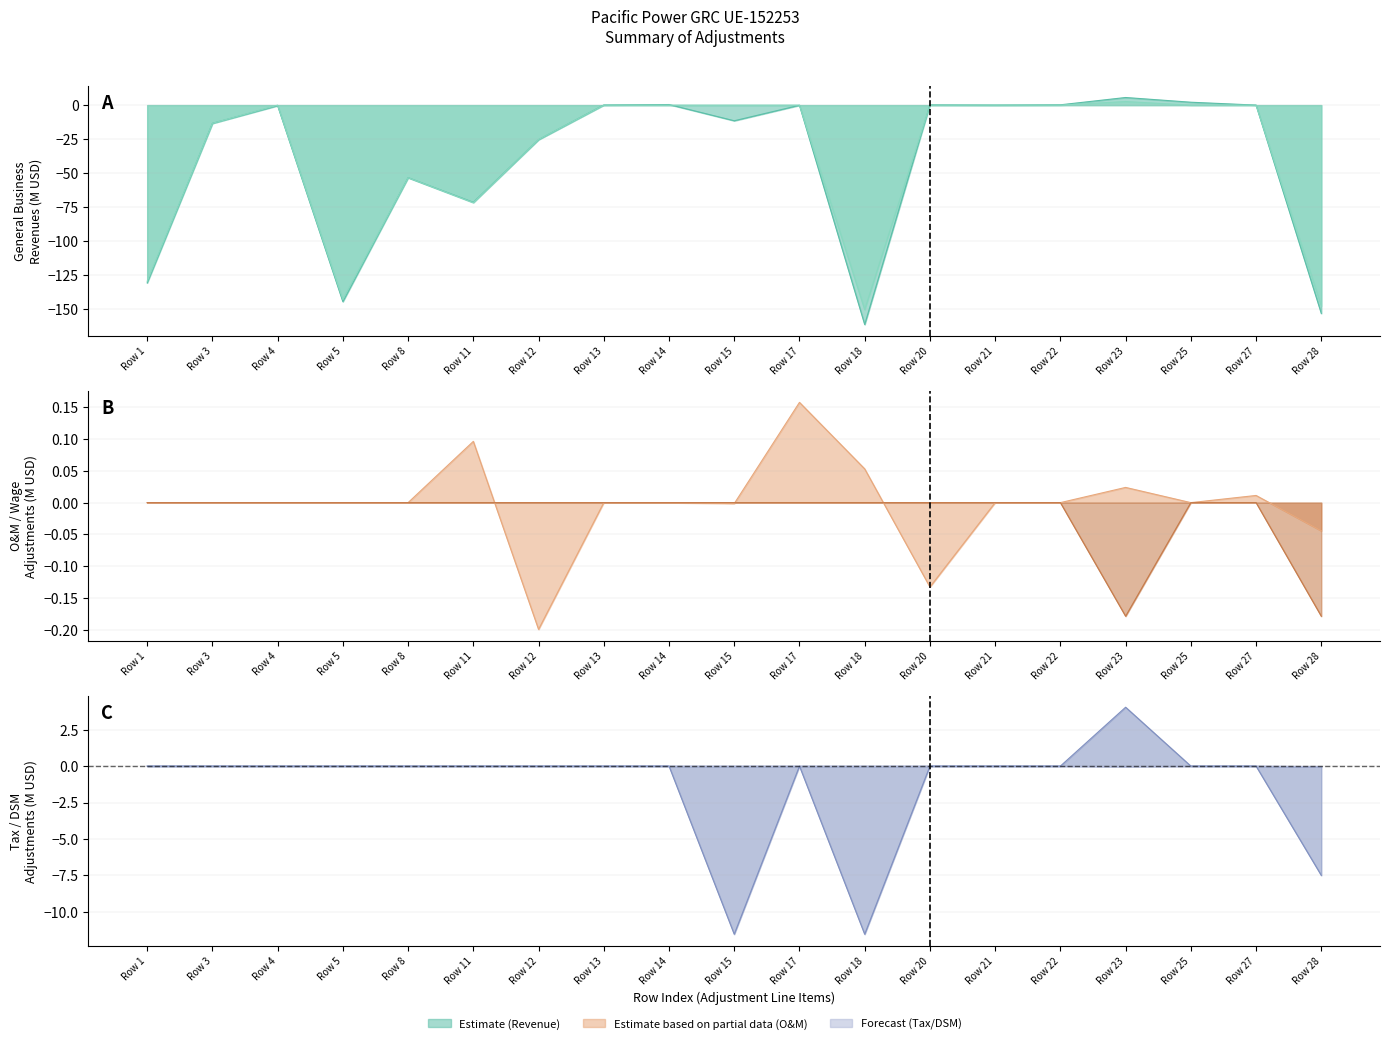

True or false: Property Tax and Net Power Costs Removal intersect in this chart.

False